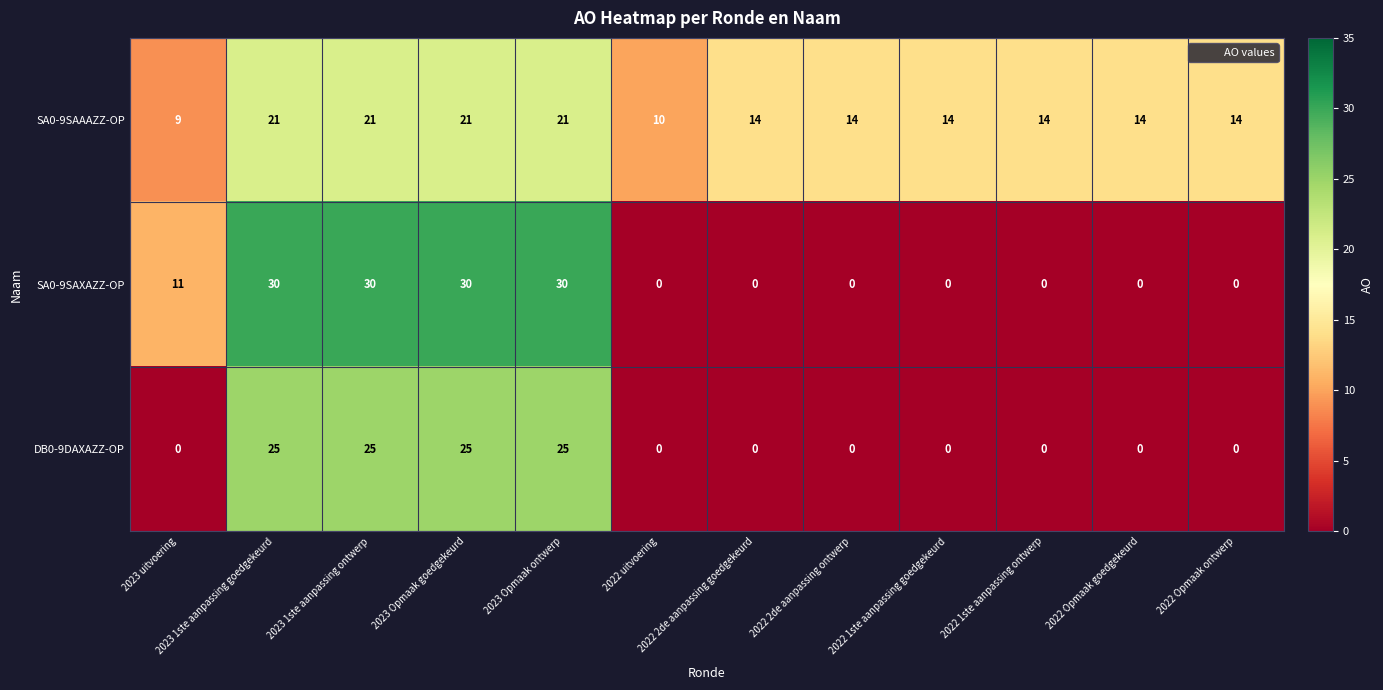

Read the SA0-9SAAAZZ-OP value at 2023 Opmaak ontwerp.

21